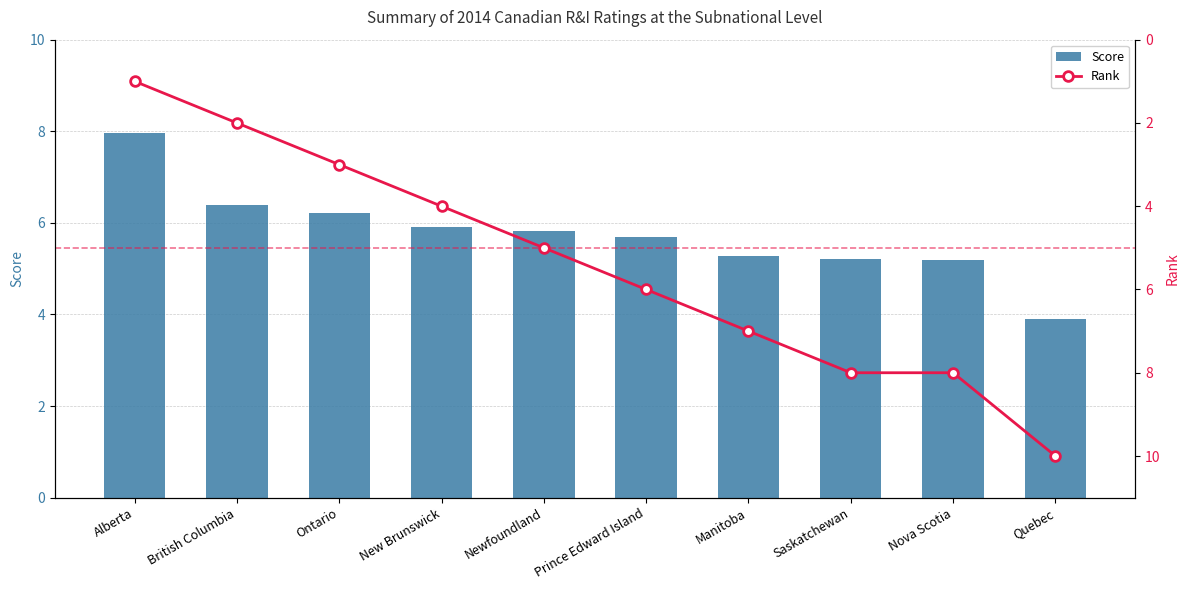

At which label does Rank first exceed 6?

Manitoba